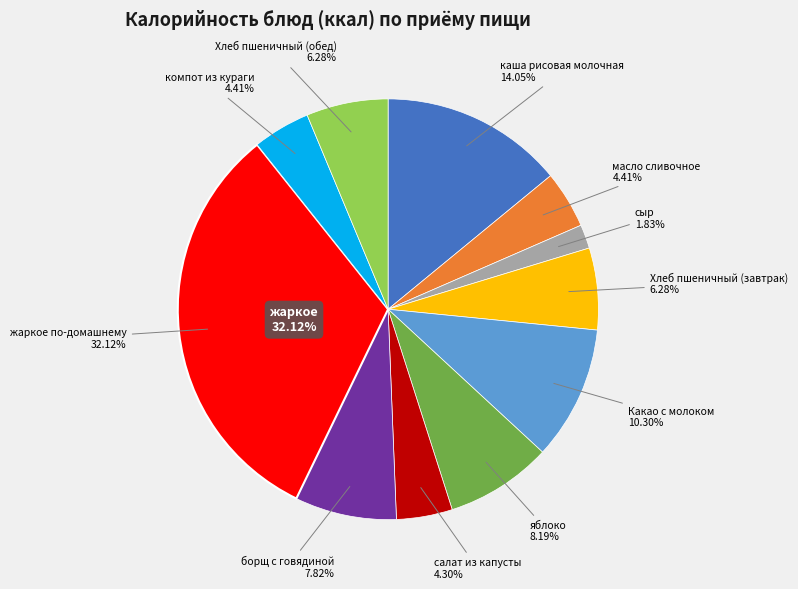

To the nearest percent, what is the combined percentage of яблоко and каша рисовая молочная?

22%